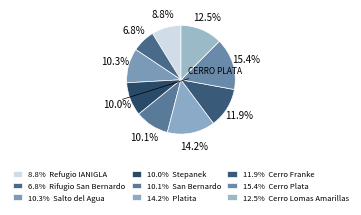

How many slices are in this pie chart?

9